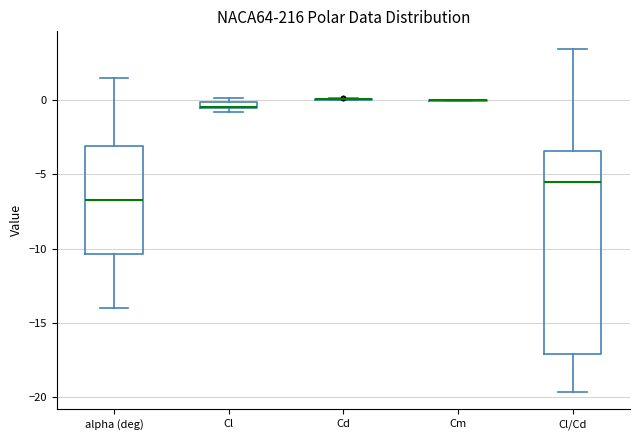

Which box is the tallest, from its lower edge to its upper edge?

Cl/Cd